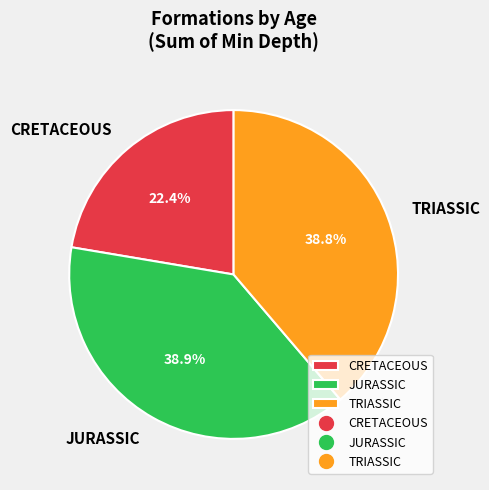

Which has a higher value, TRIASSIC or CRETACEOUS?

TRIASSIC